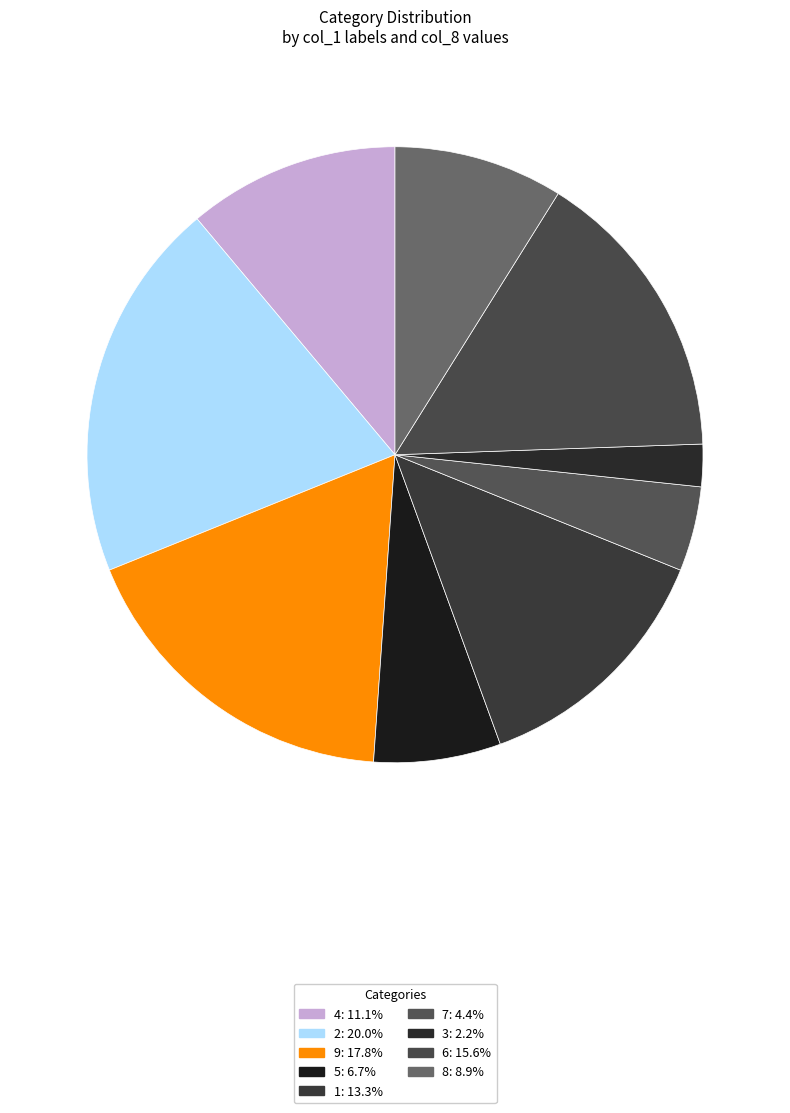

What is the ratio of the value at 8 to the value at 5?

1.3